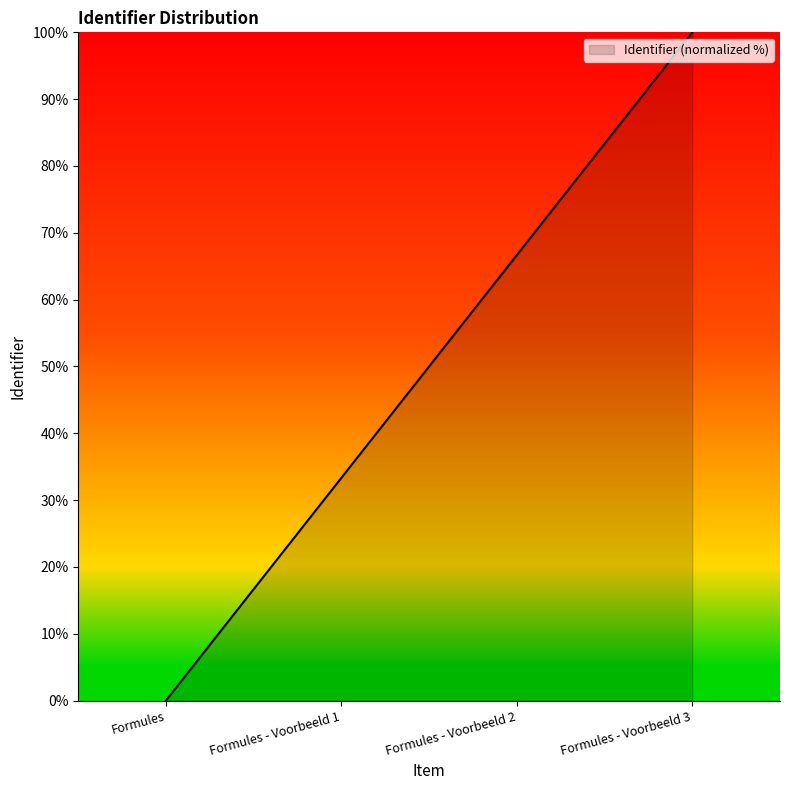

Rank the categories by value from highest to lowest.

Formules - Voorbeeld 3, Formules - Voorbeeld 2, Formules - Voorbeeld 1, Formules